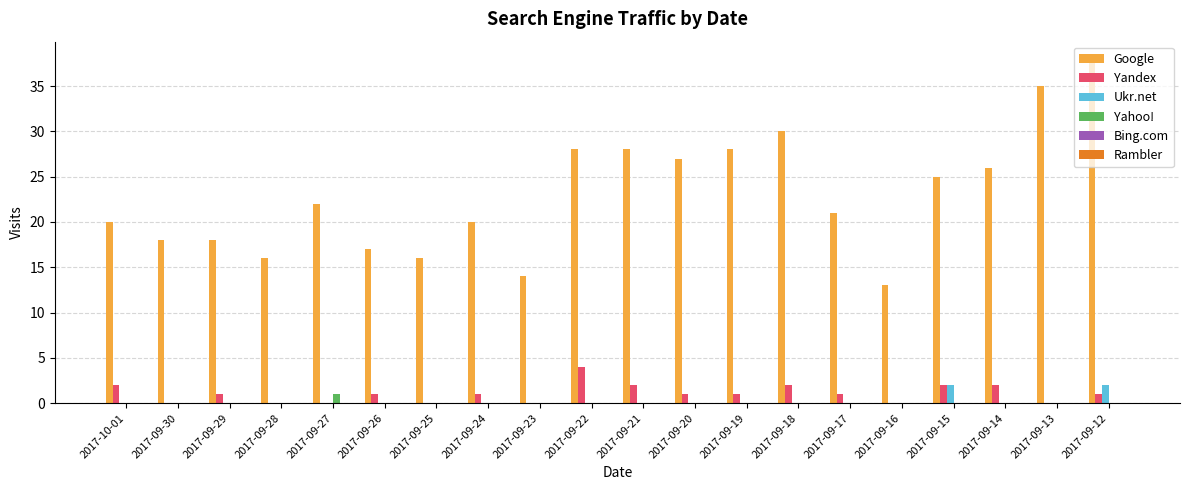

At which category is the sum across all series the highest?

2017-09-12